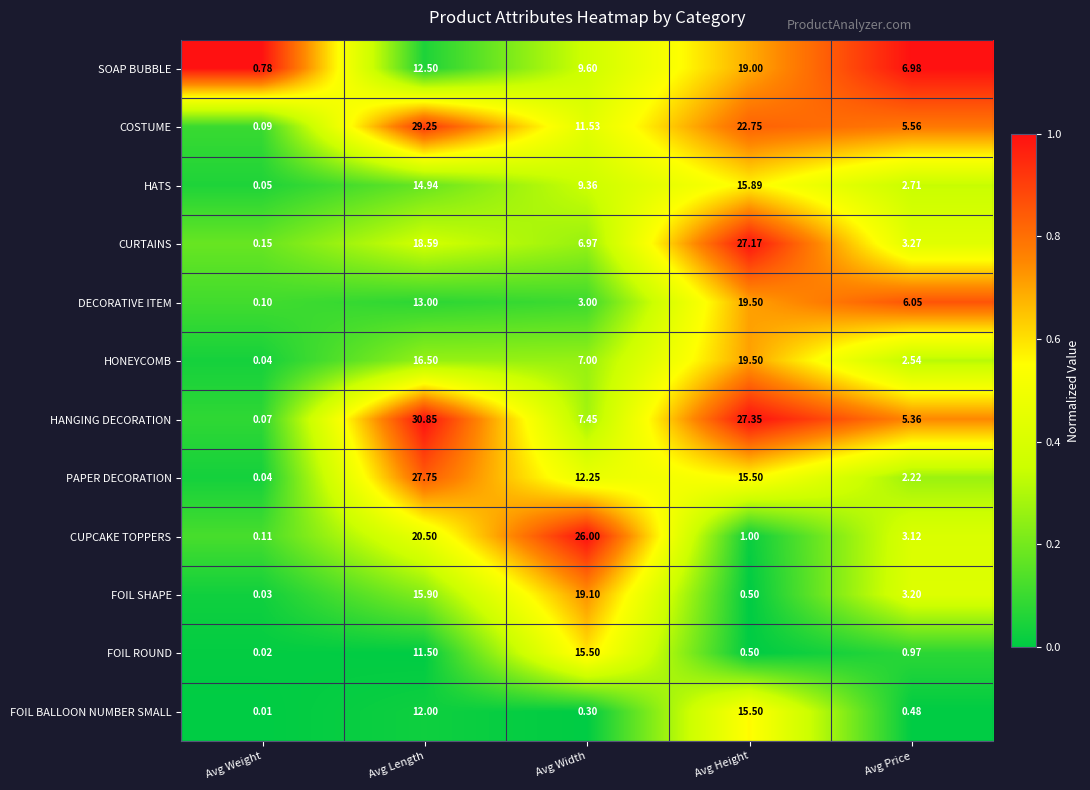

Which series changed the most between Avg Weight and Avg Length?

HANGING DECORATION